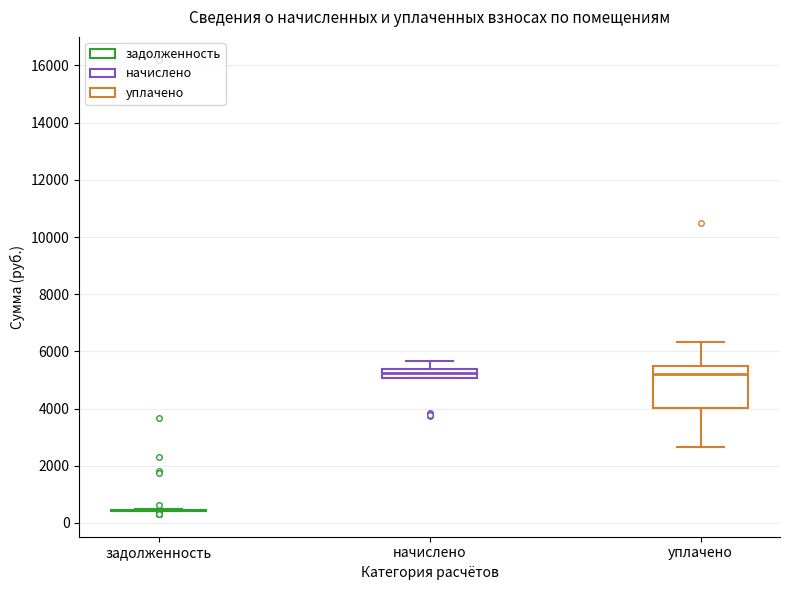

Reading left to right, transcribe this box plot: for each box, give where its median line is, the range the box spans, and where its two whiskers end, as read against the y-axis. The values are not printed on the chart, so give them approximately, as read against the axis.

задолженность: box collapsed to a line at 400, whiskers 400 to 400
начислено: median 5200, box 5000 to 5400, whiskers 5000 to 5600
уплачено: median 5200, box 4000 to 5400, whiskers 2600 to 6400